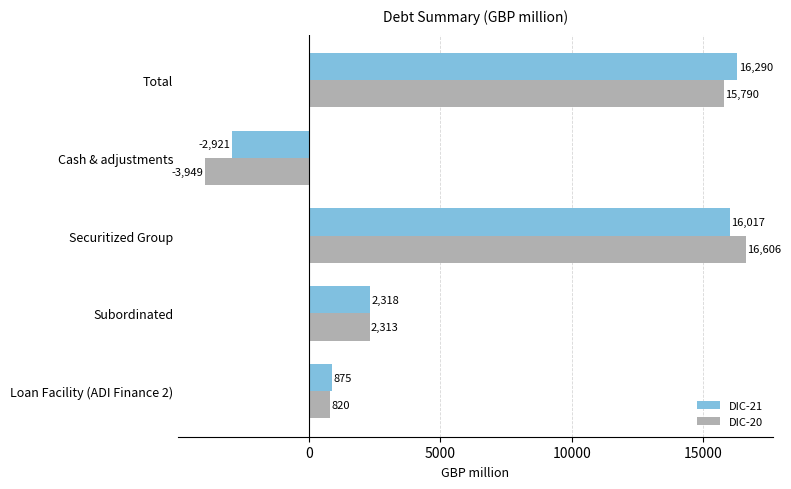

List the series in order of their overall mean, lowest first.

DIC-20, DIC-21